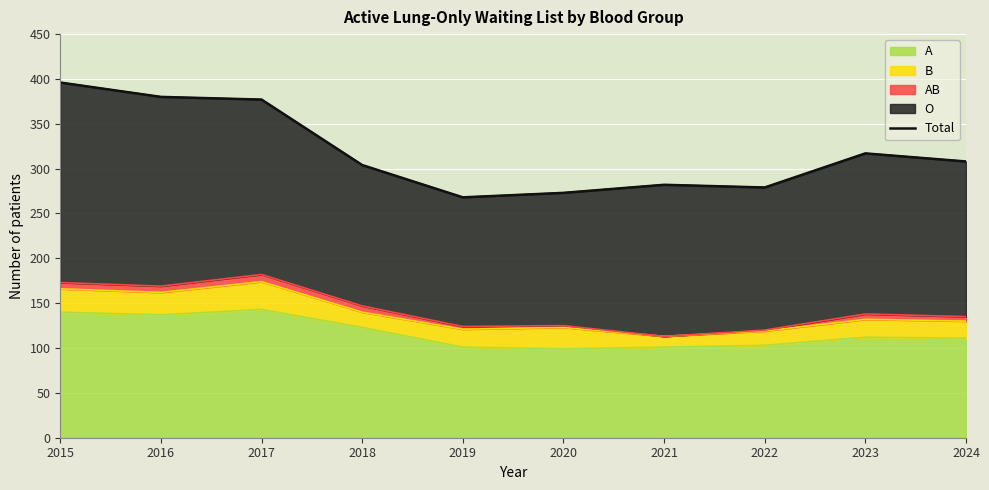

Reading left to right, extract all data points from this chart.

396	380	377	304	268	273	282	279	317	308